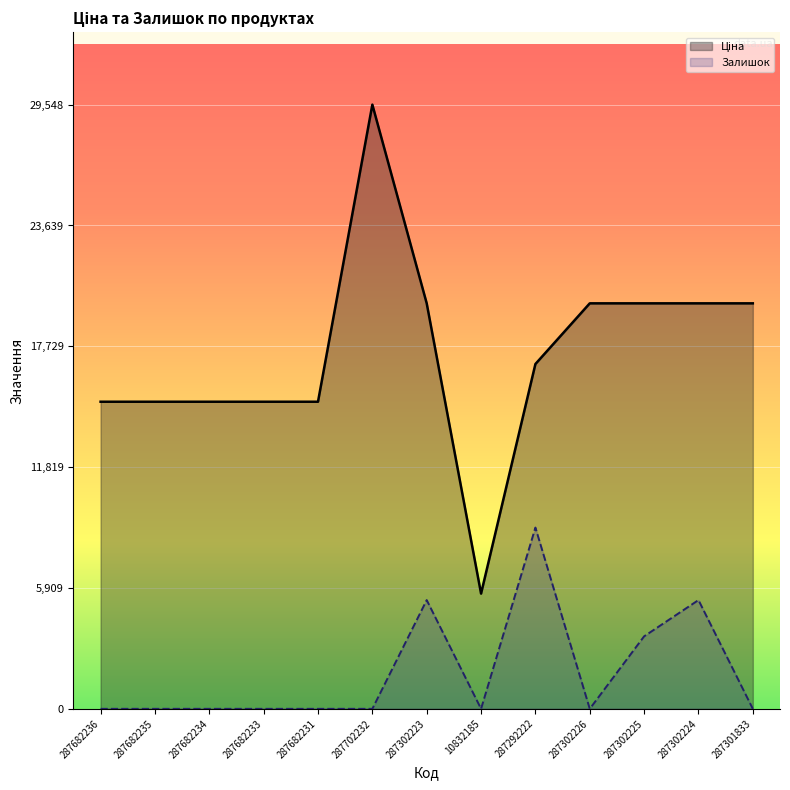

Which series has the widest spread of values?

Ціна